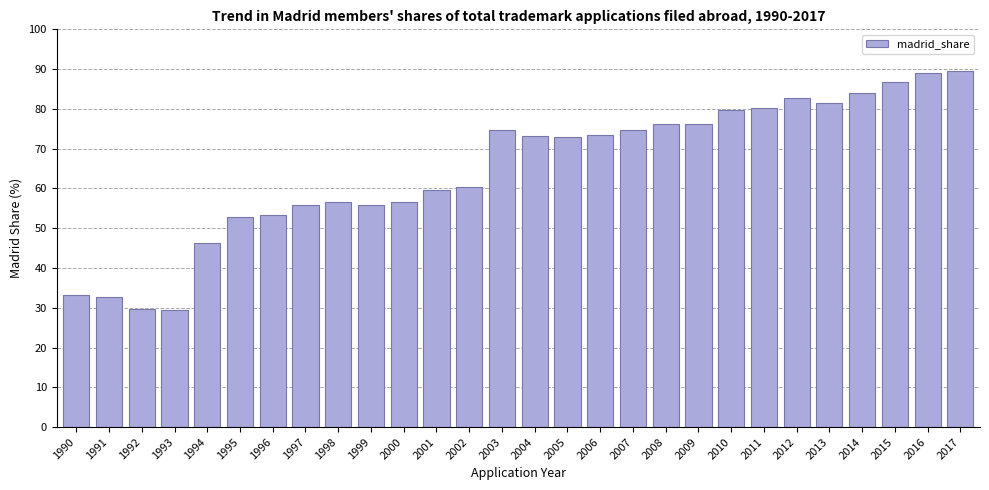

Does the chart contain any negative values?

No